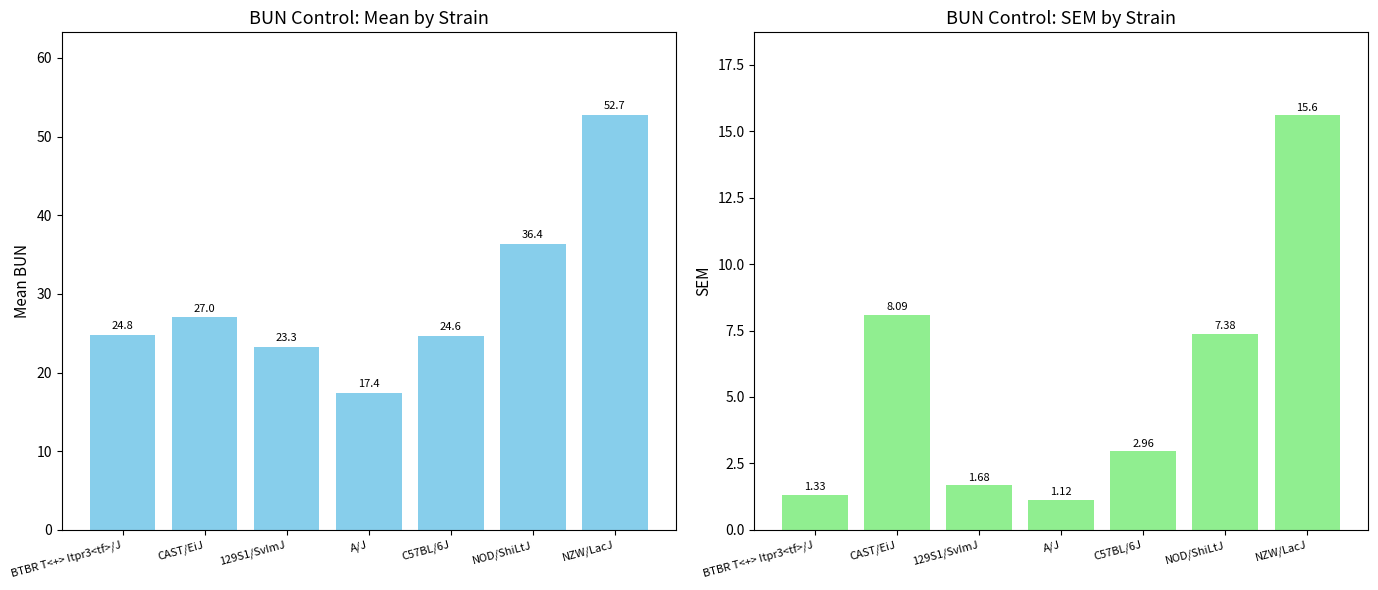

What are all the series names shown in the legend?

mean, sem